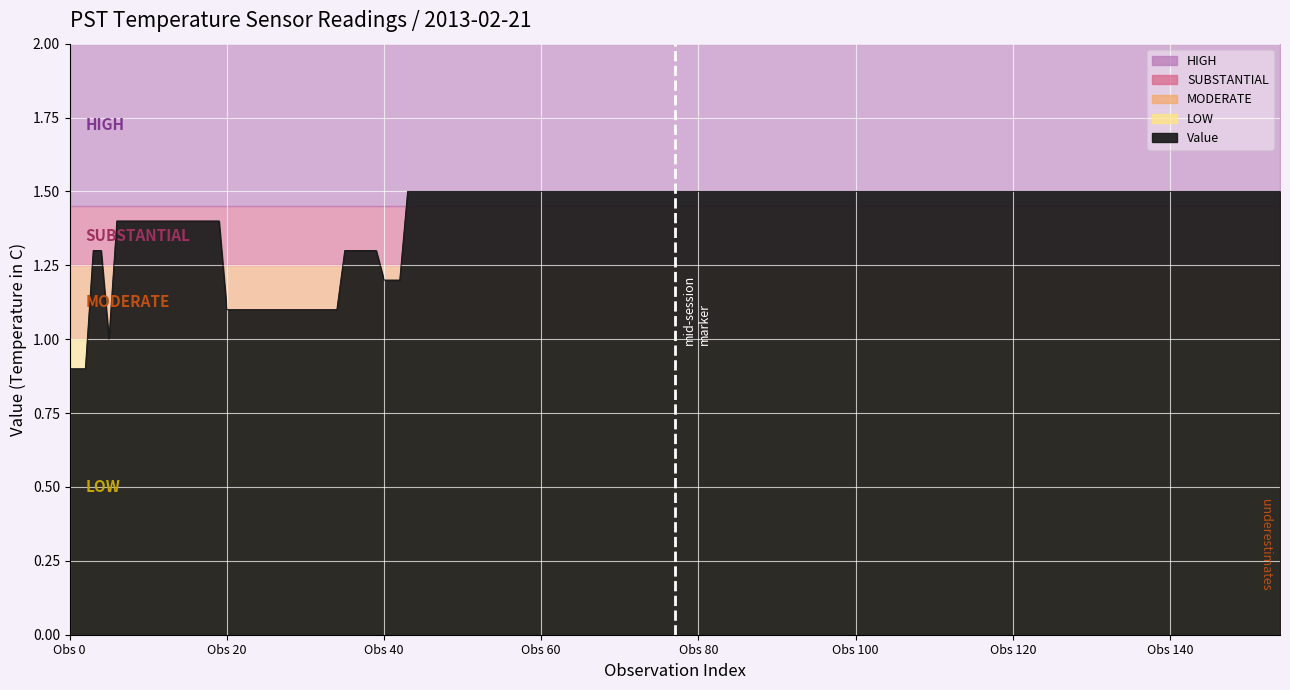

How many lines are shown in the chart?

1